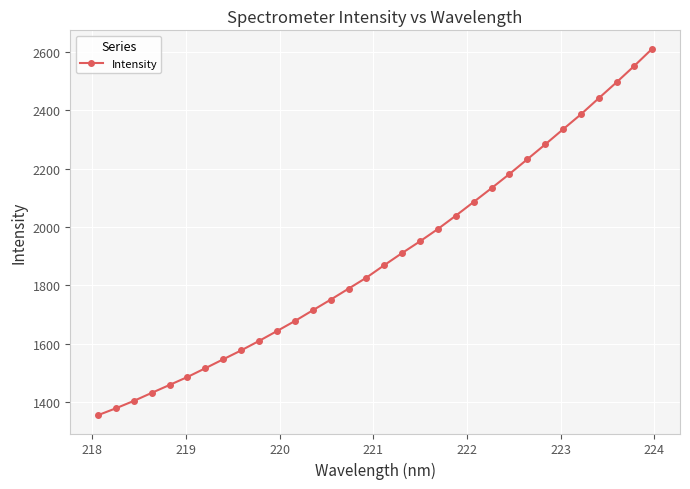

What is the value of the 9th point from the left?

1577.2